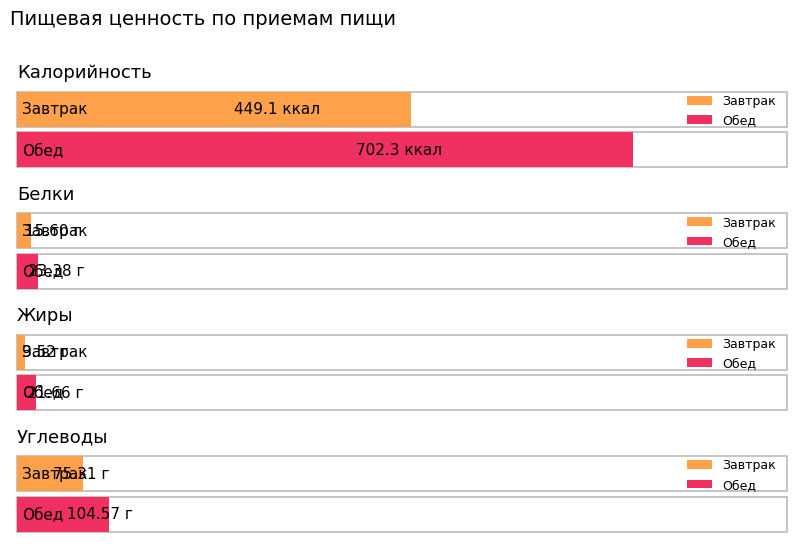

Does the chart contain stacked bars?

No